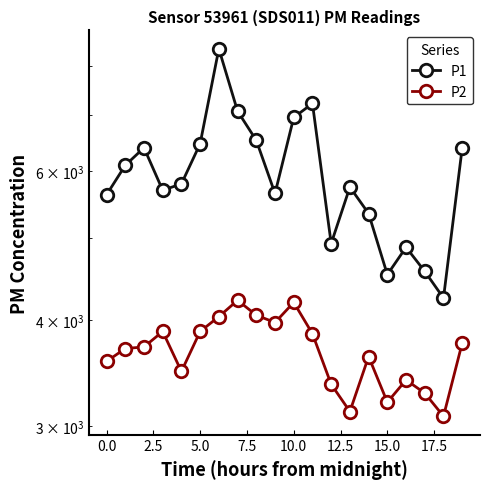

What is the difference between the P1 values at 7.5 and 15.0?

1270.0